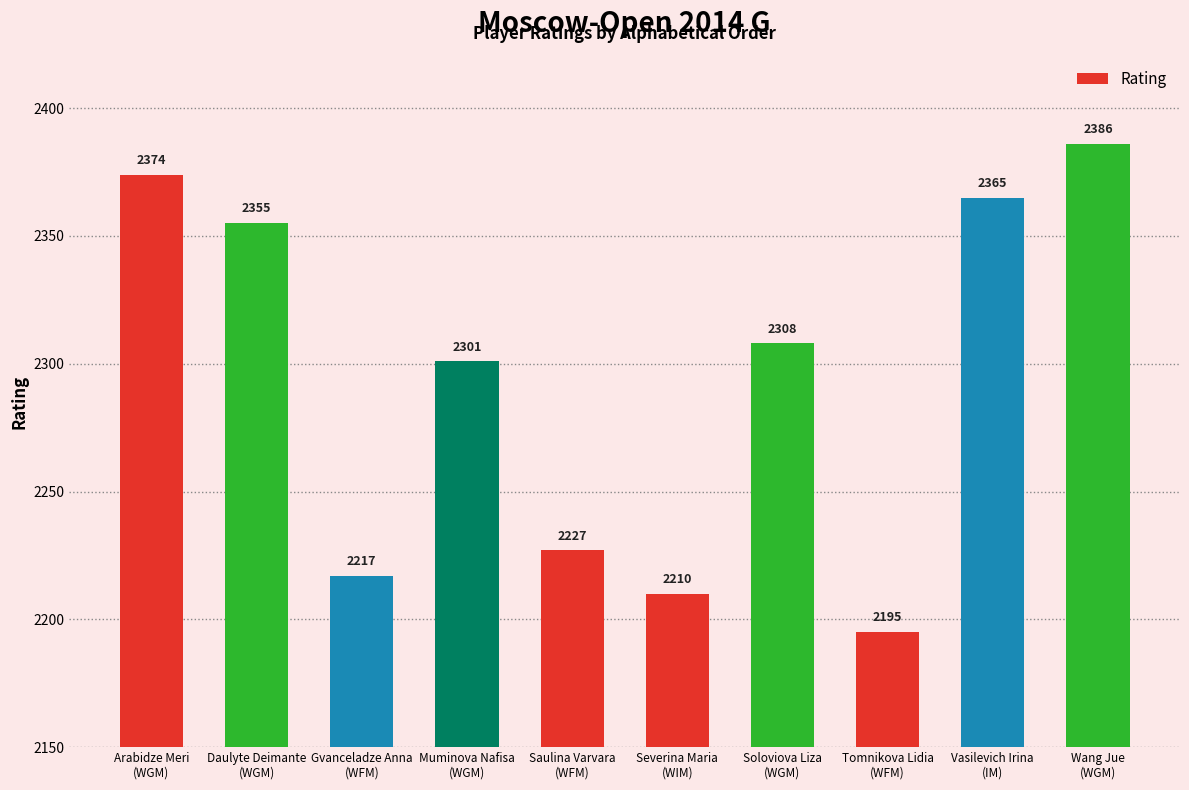

Reading left to right, transcribe all the data shown in this chart.

2374	2355	2217	2301	2227	2210	2308	2195	2365	2386